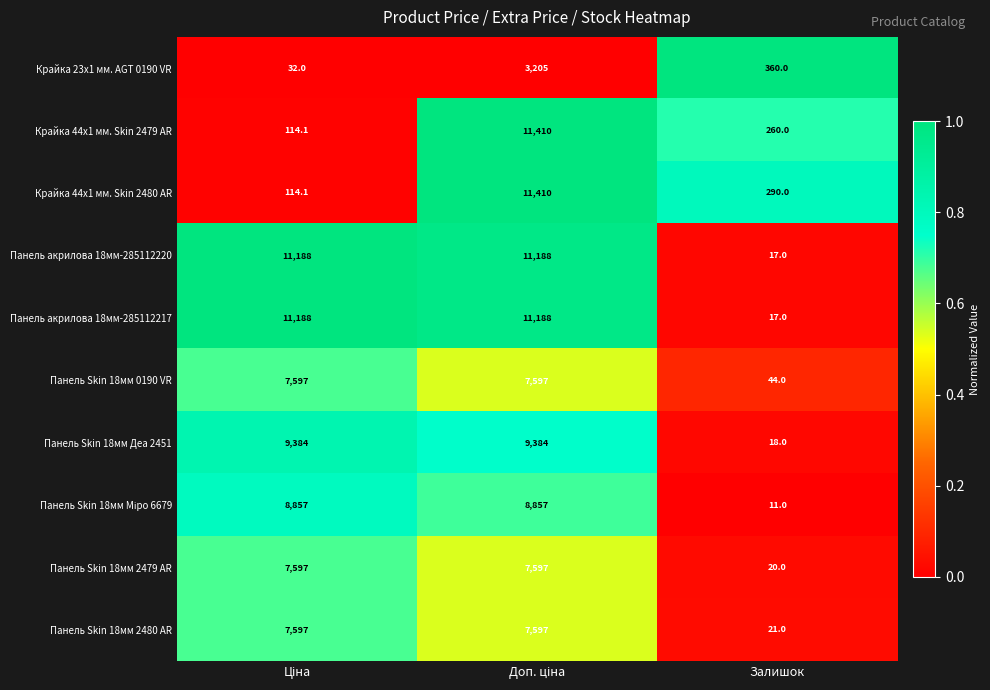

Which label corresponds to the smallest value in the chart?

Залишок